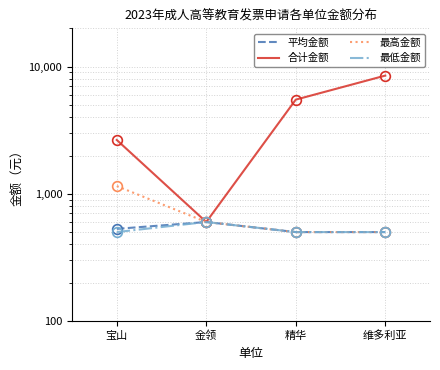

Which series has the widest spread of values?

合计金额